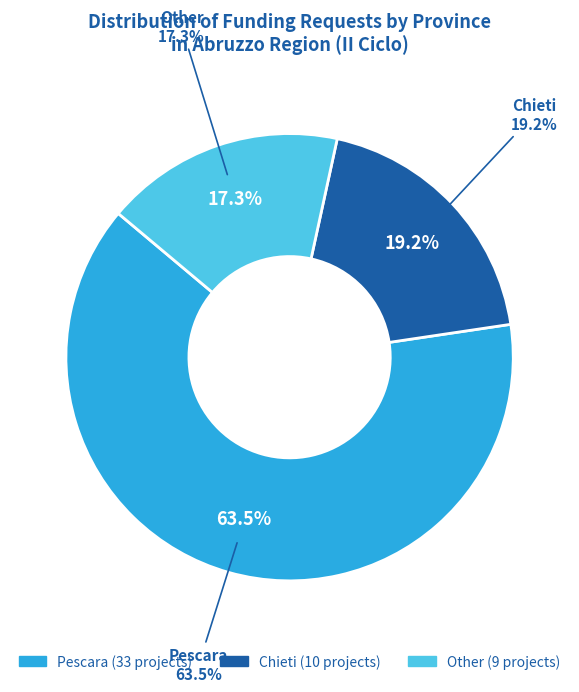

To the nearest percent, what is the difference between the Other and Pescara slice percentages?

46%